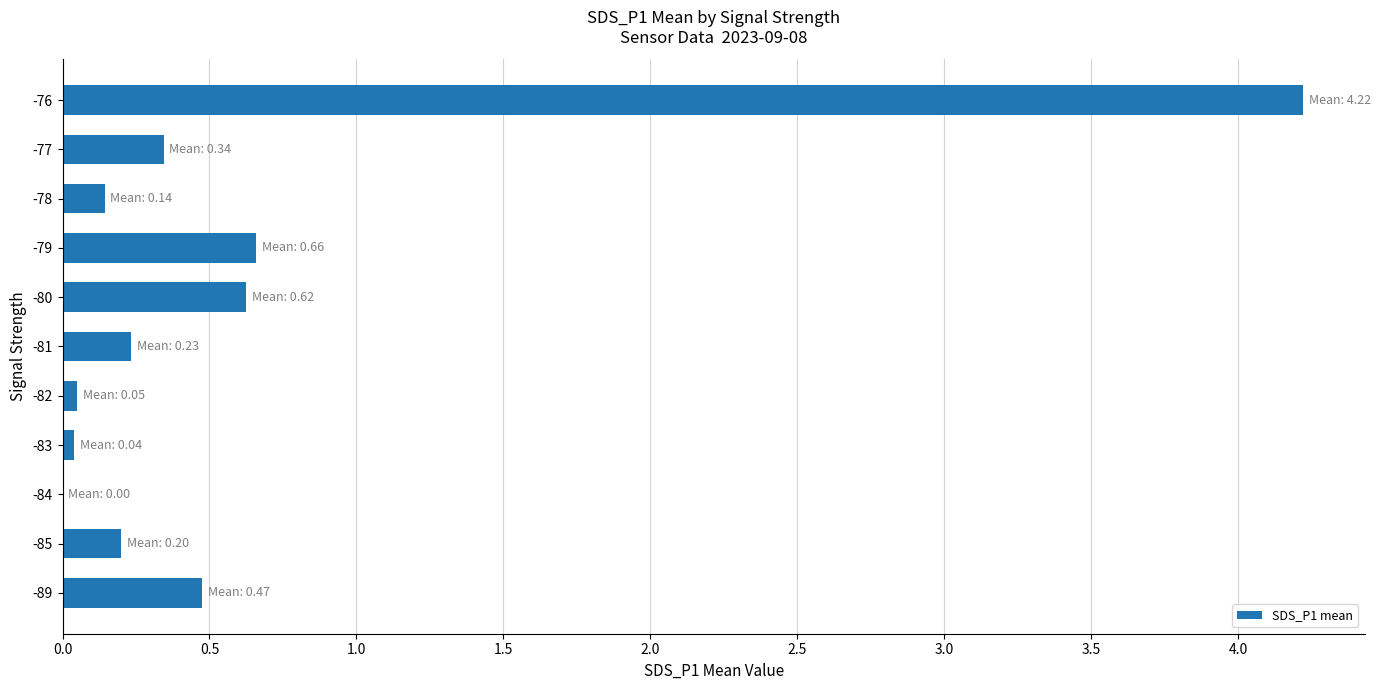

What is the maximum value shown in the chart?

4.2